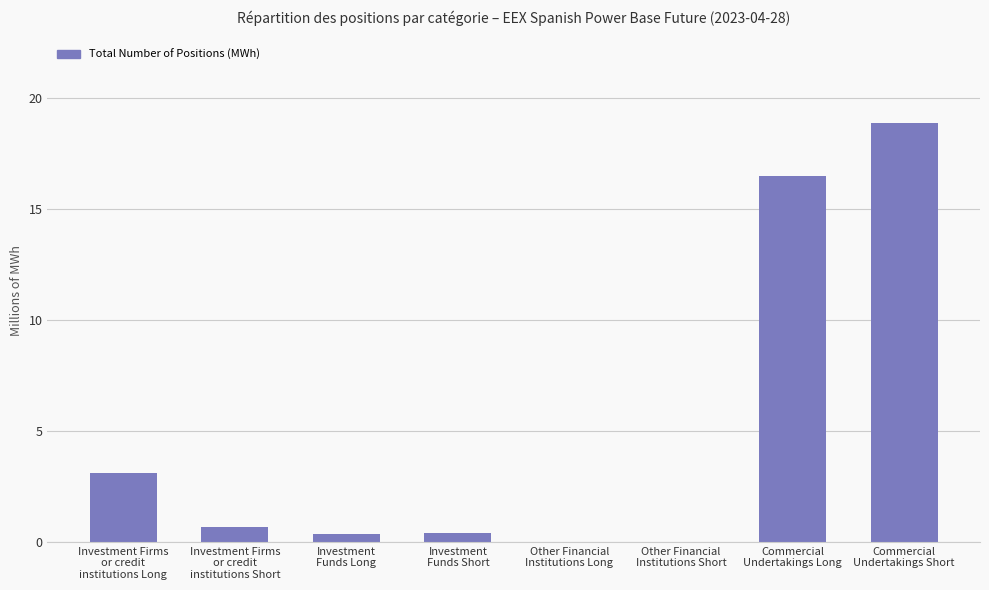

What is the greatest value displayed?

18.9